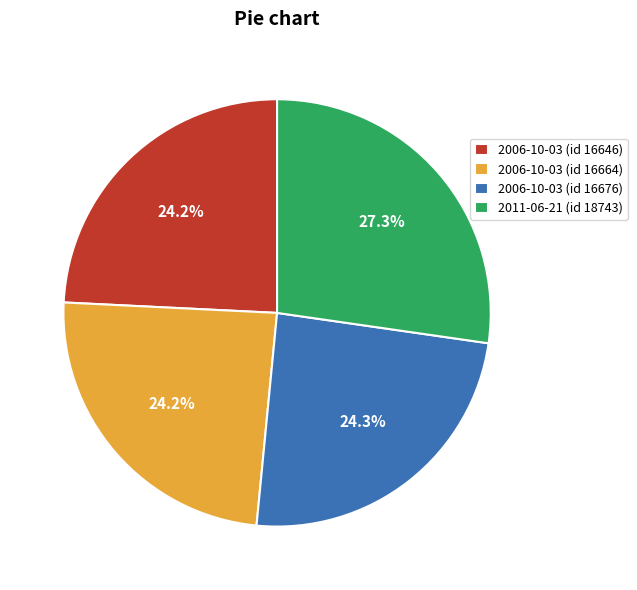

What percentage is the 2006-10-03 (id 16676) slice, to the nearest percent?

24%